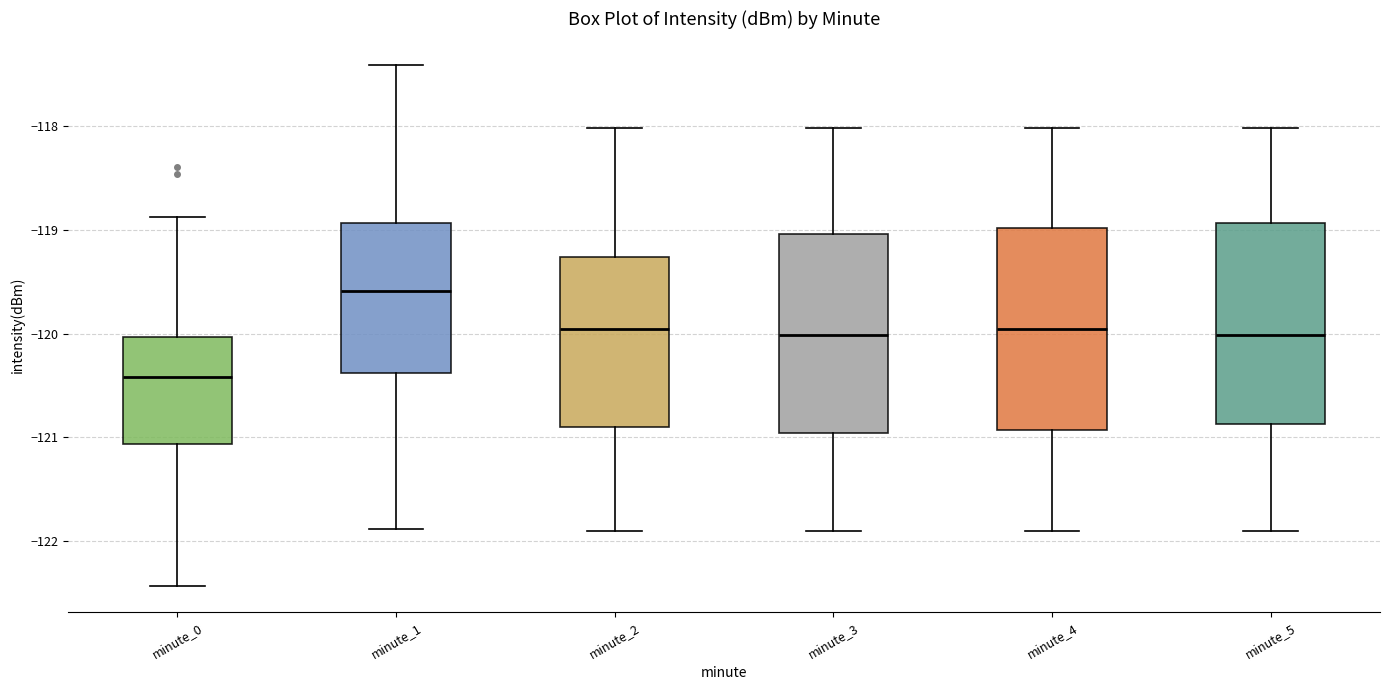

Which box has the lowest median line?

minute_0